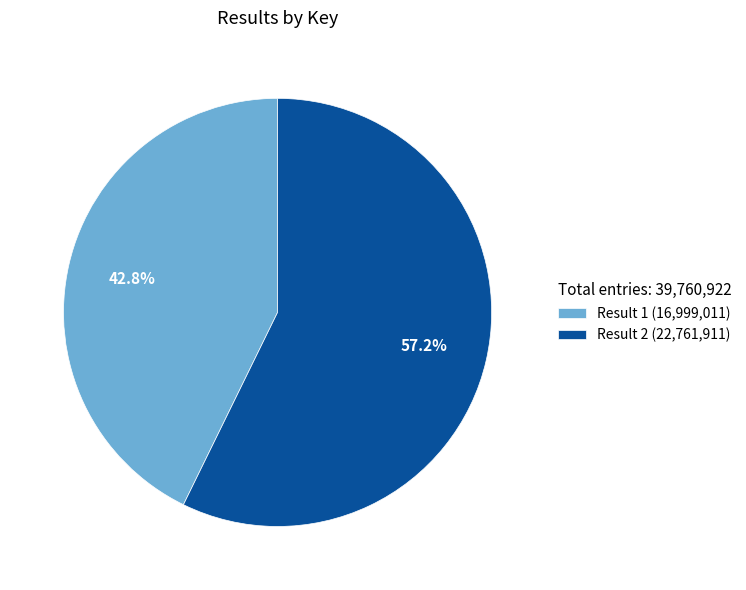

Does Result 1 (16,999,011) represent more than half of the total?

No